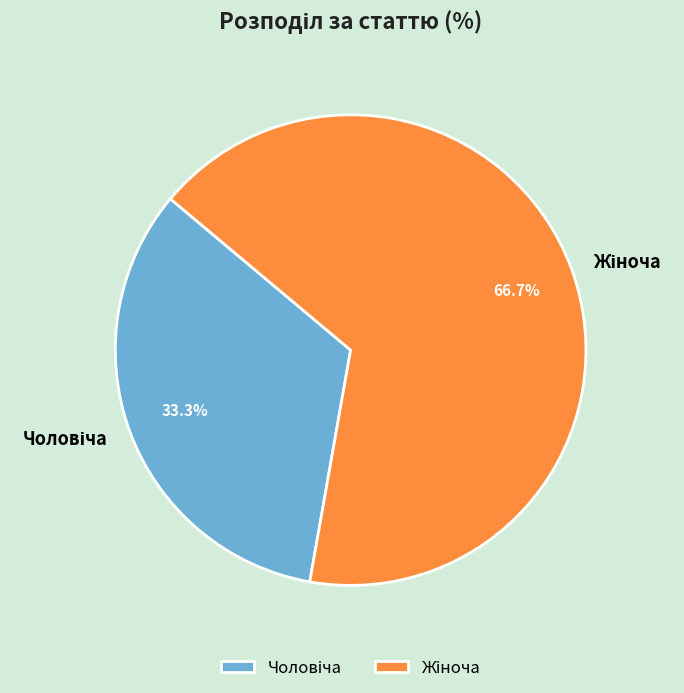

To the nearest percent, what is the average slice percentage?

50%